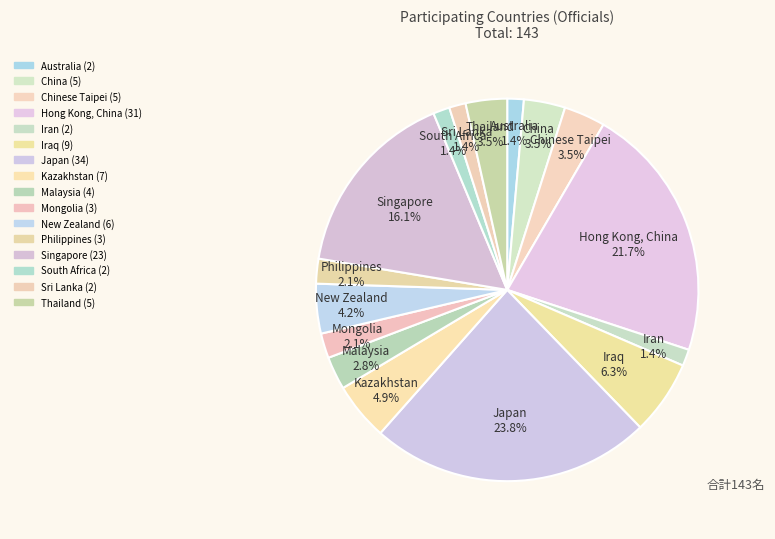

What percentage do New Zealand and Chinese Taipei together represent?

7.7%